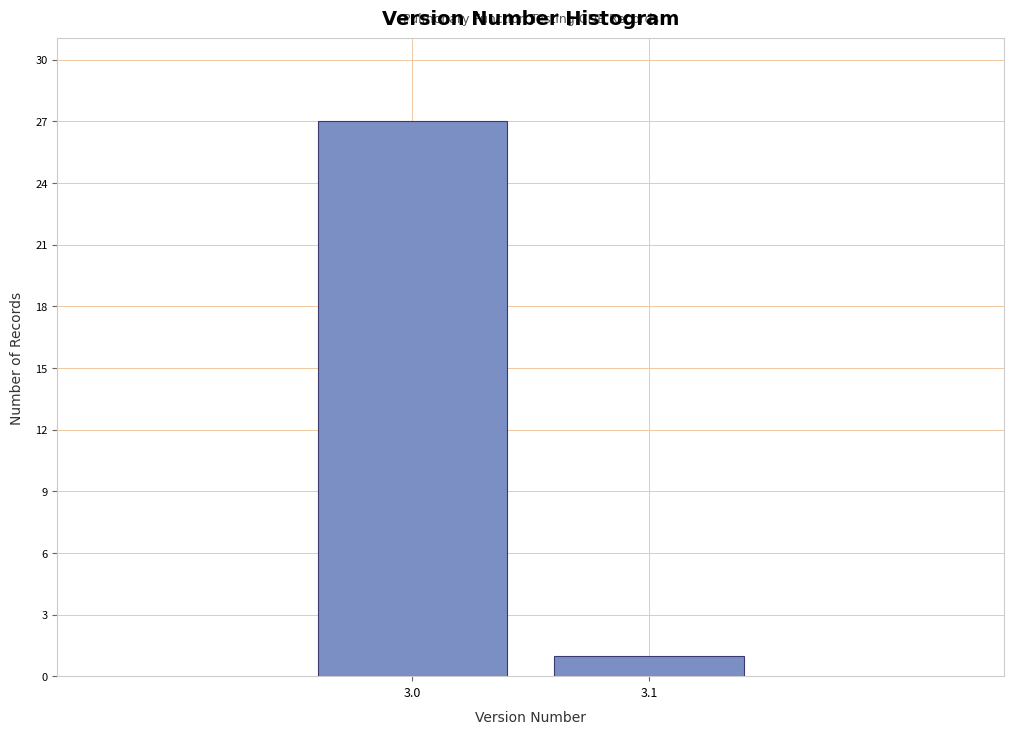

Reading left to right, what are all the values shown in this chart?

27	1